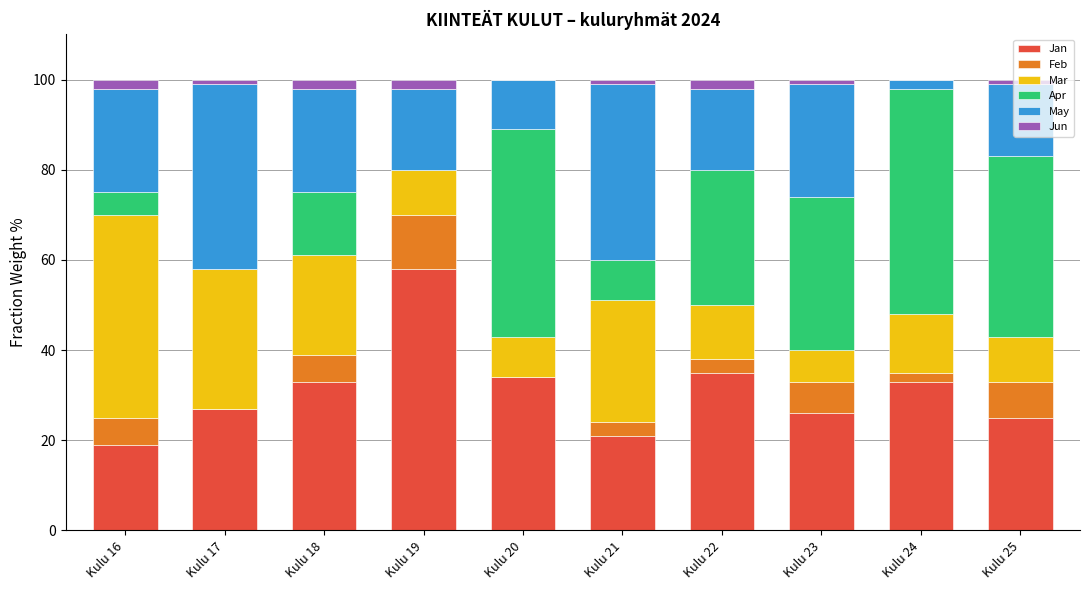

What is the sum of all Jan values?

311.0